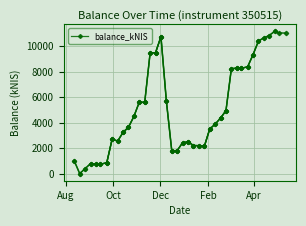

Which category has the lowest value across all series?

2021-08-19